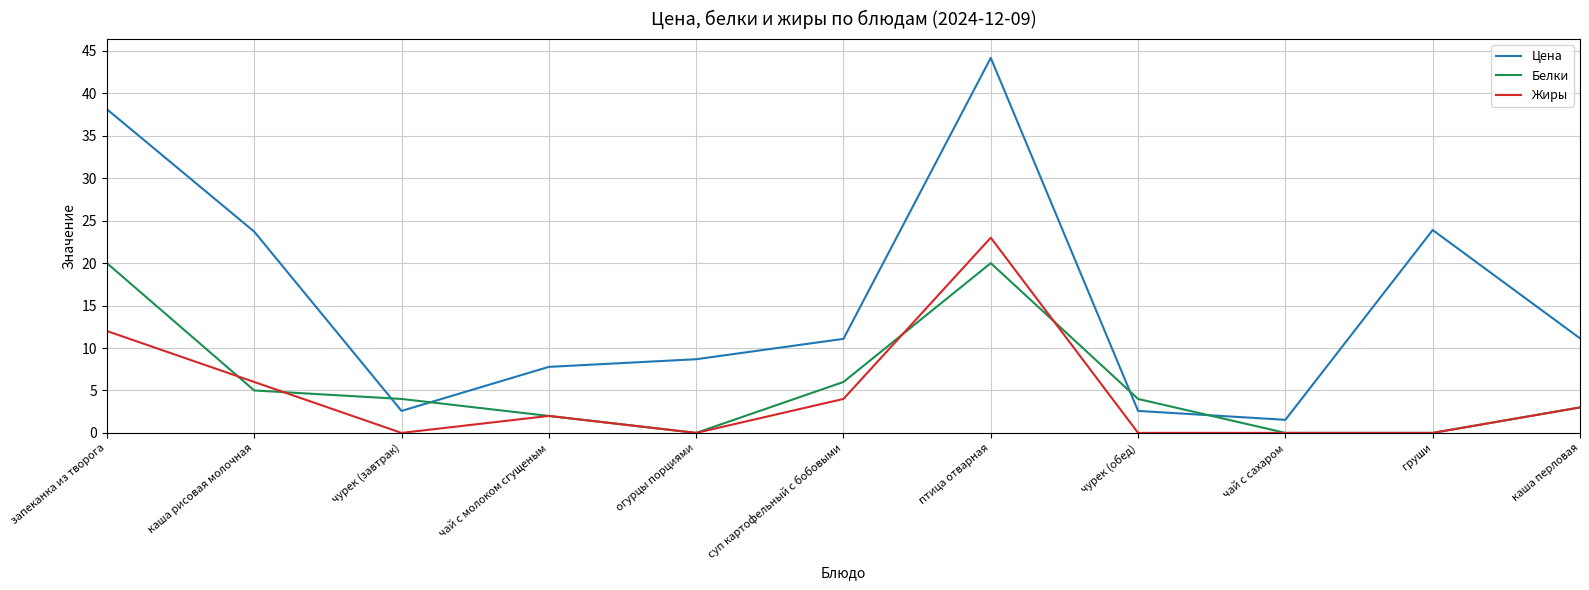

The value of Жиры at чурек (завтрак) is -9.4. True or false?

False